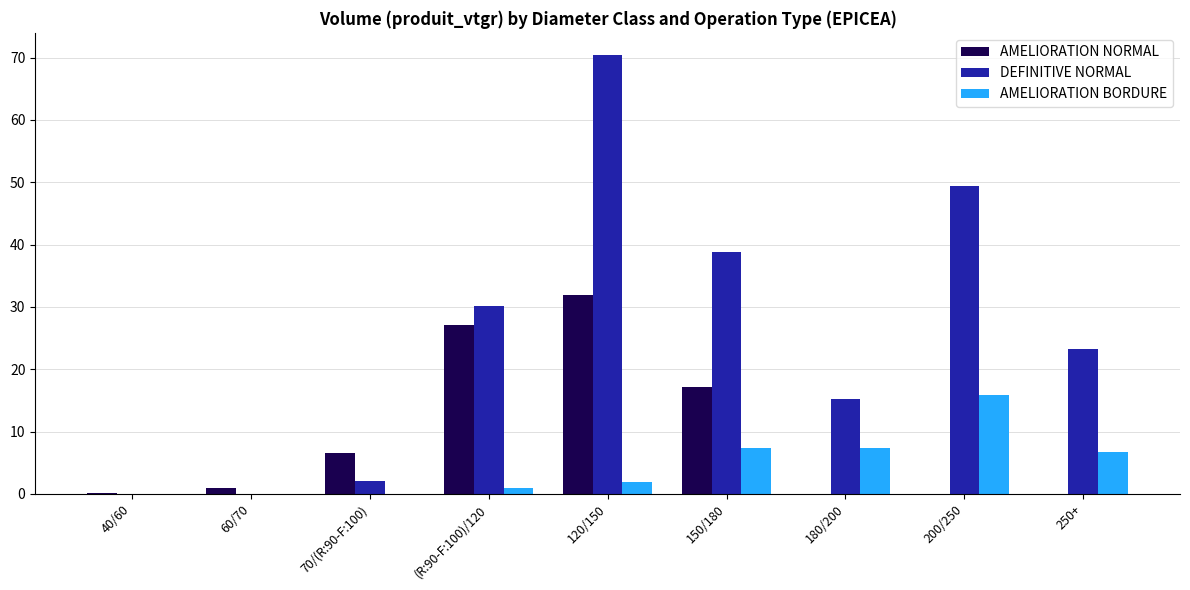

What is the highest value of the AMELIORATION NORMAL series?

31.9